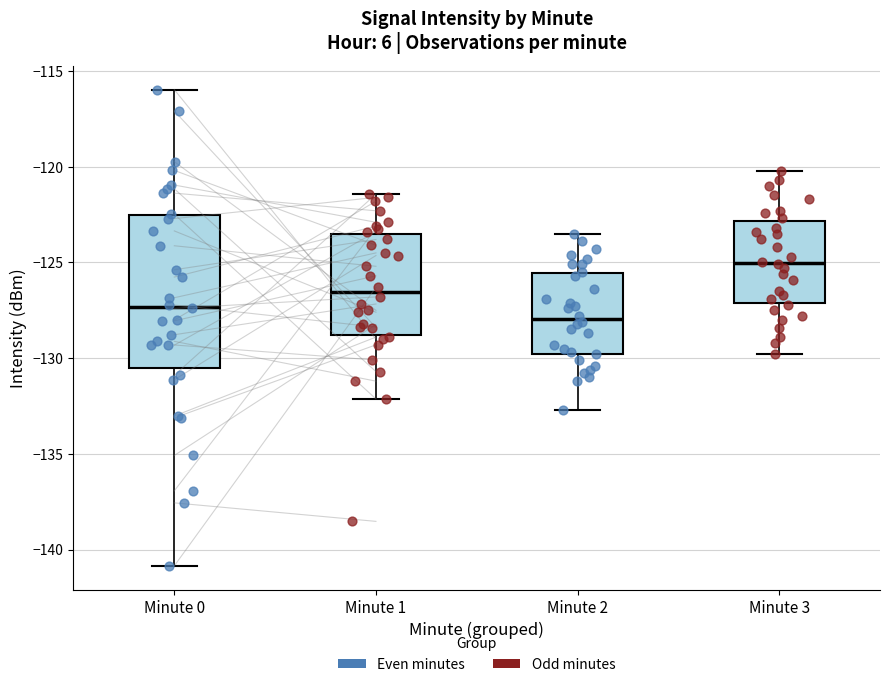

Where does the lower whisker of the box for Minute 2 end on the y-axis? The values are not printed on the chart, so give them approximately, as read against the axis.

-132.5